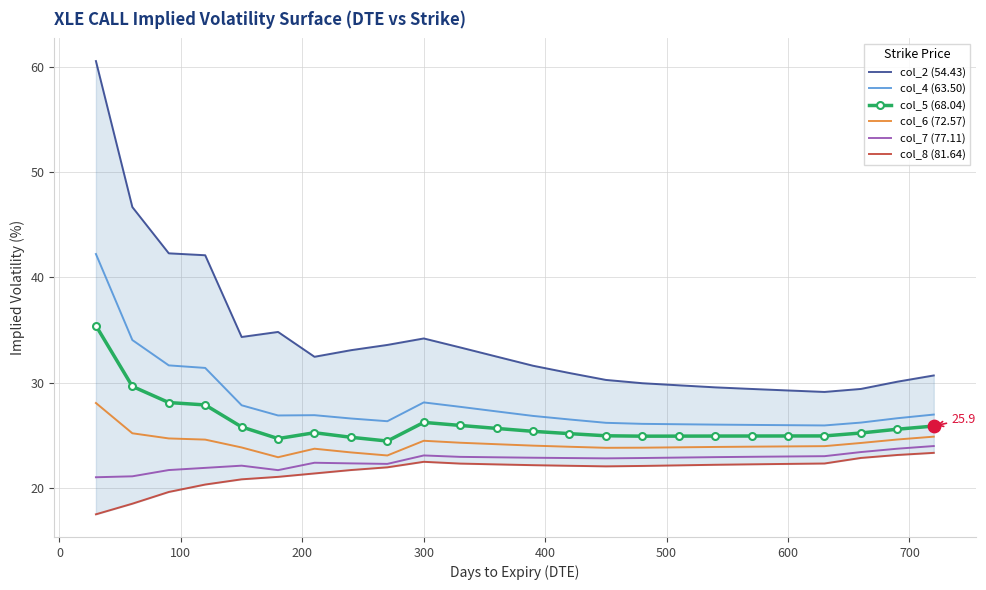

Which series has the largest total across all categories?

col_2 (54.43)